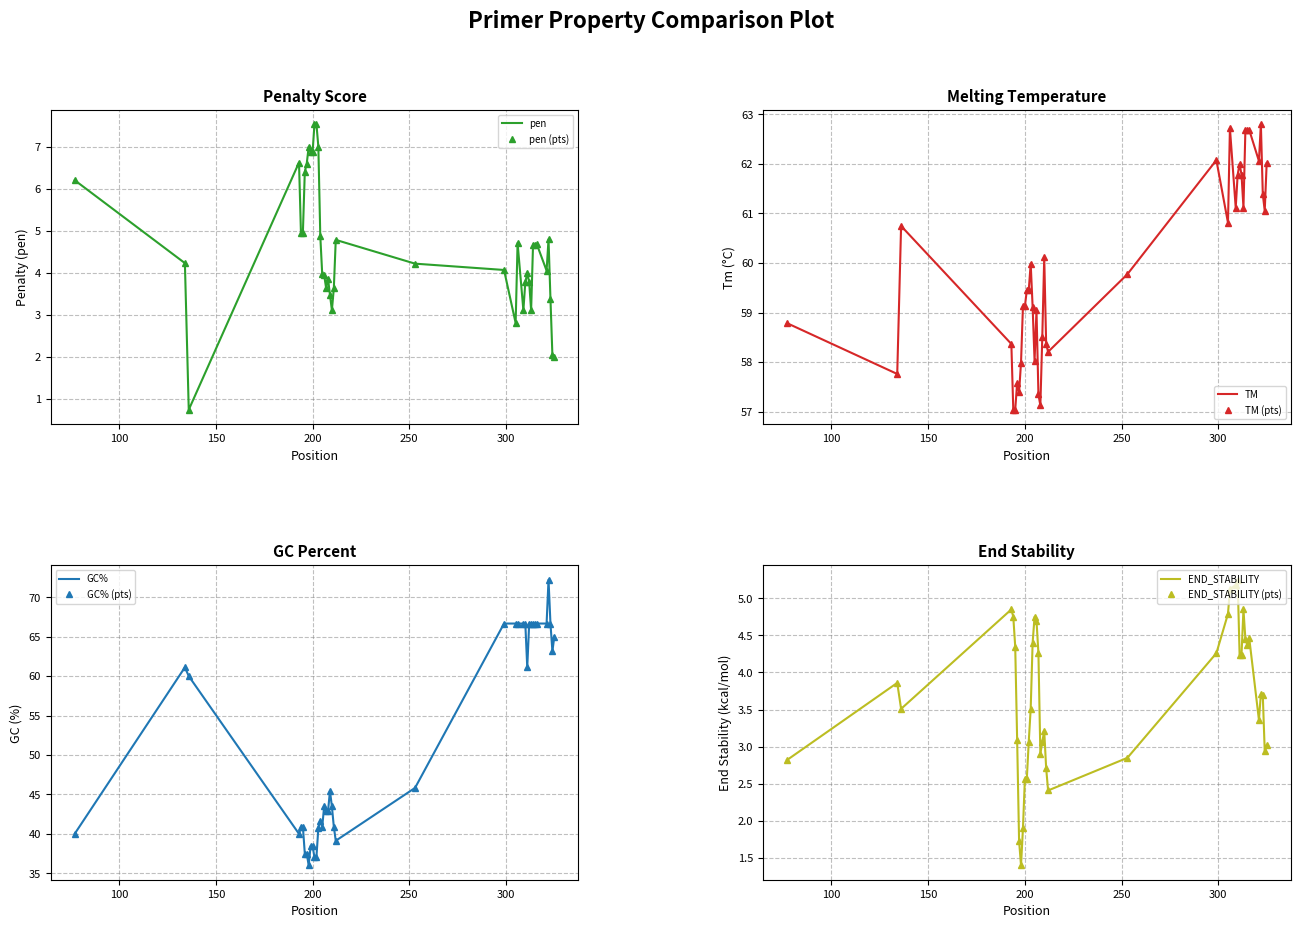

What is the highest value of the GC% series?

72.2